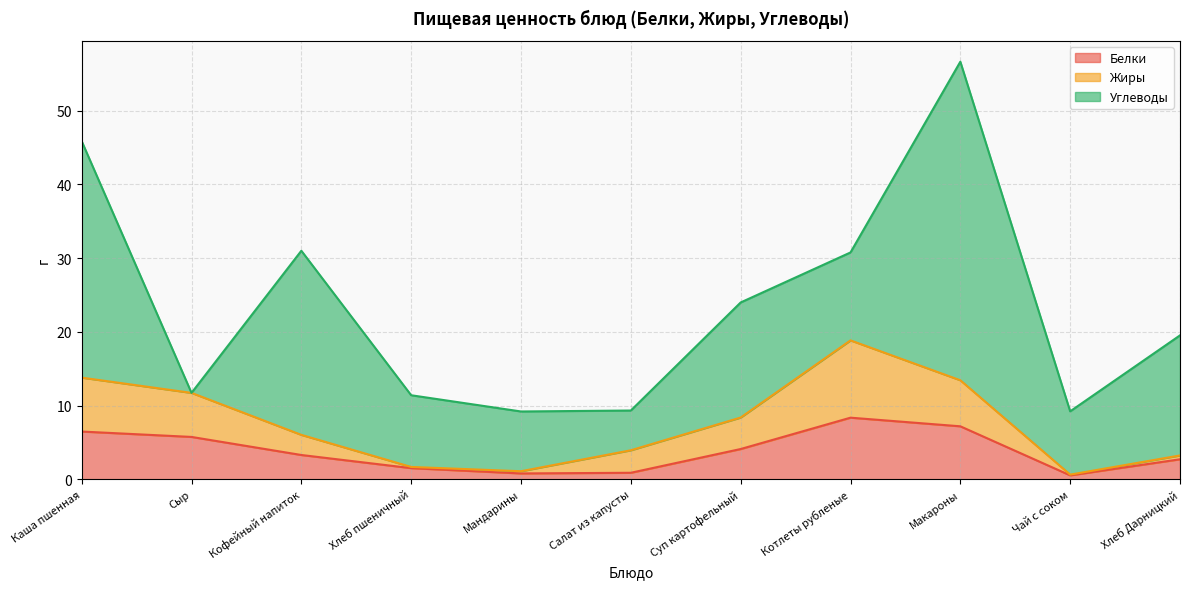

Read the Белки value at Чай с соком.

0.5